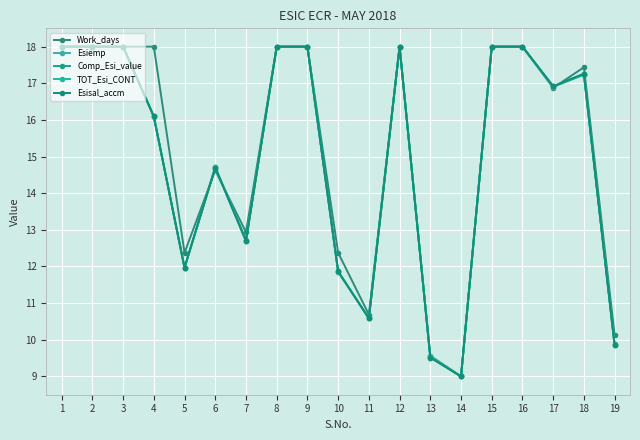

How many interior local valleys does the Esiemp series have?

5